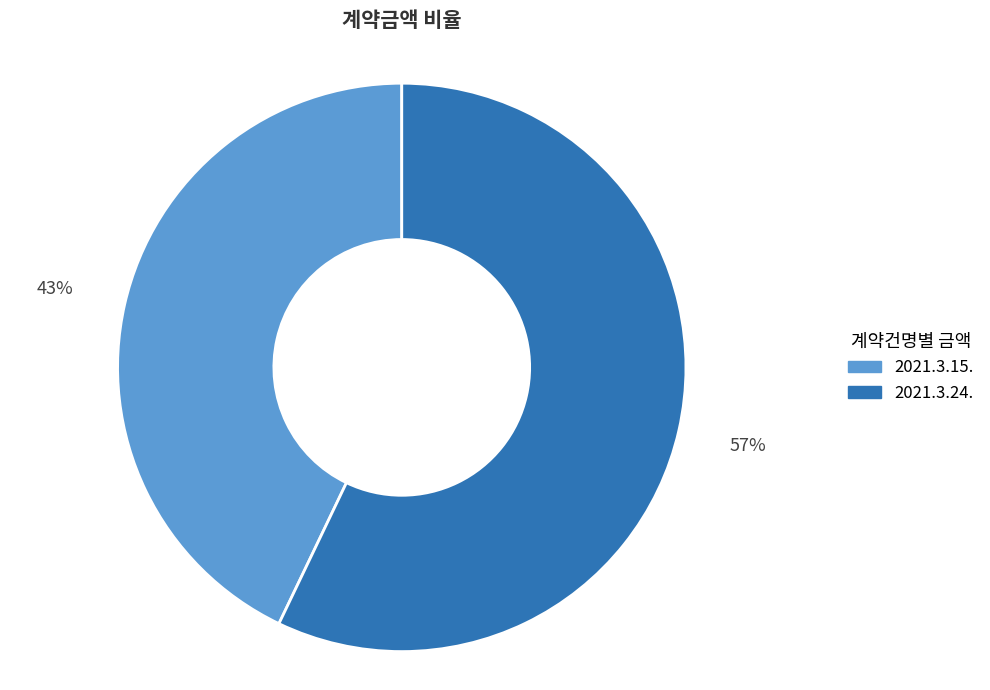

Approximately how many times larger is the value at 2021.3.24. compared to 2021.3.15.?

1.3